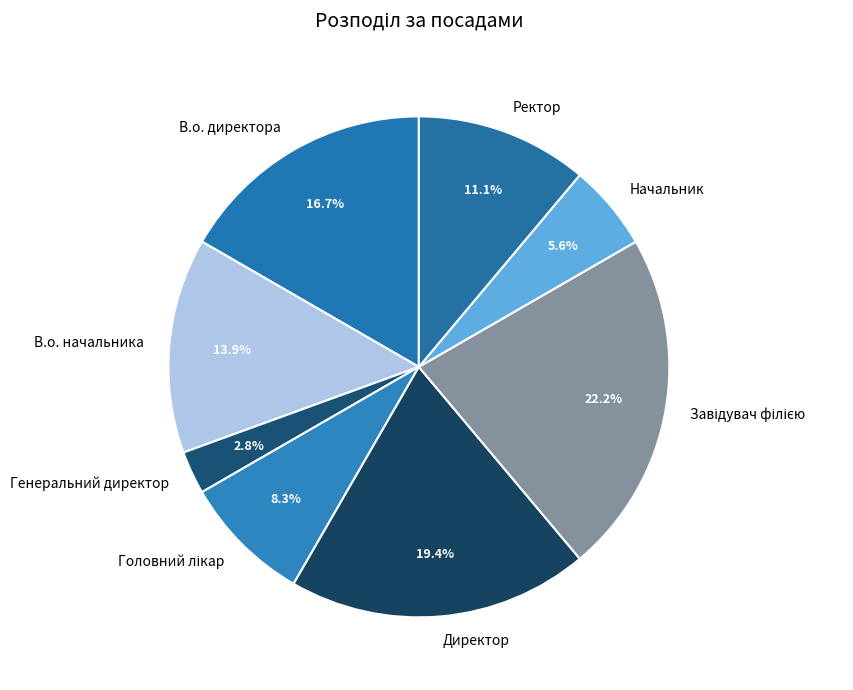

Between Директор and Ректор, which is larger?

Директор